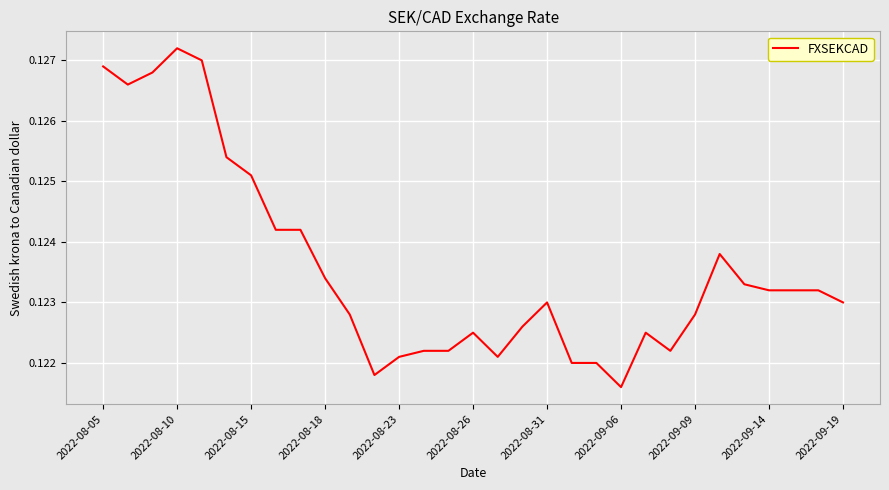

Count the values in the range 0 to 1.

31